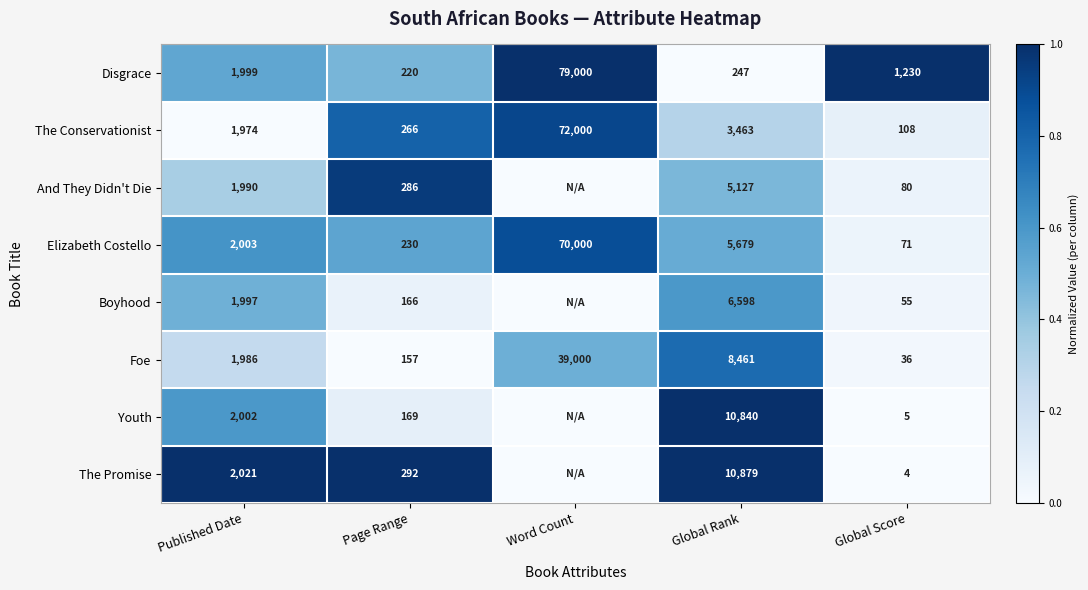

What value does the Elizabeth Costello series have at Page Range, to the nearest 10?

230